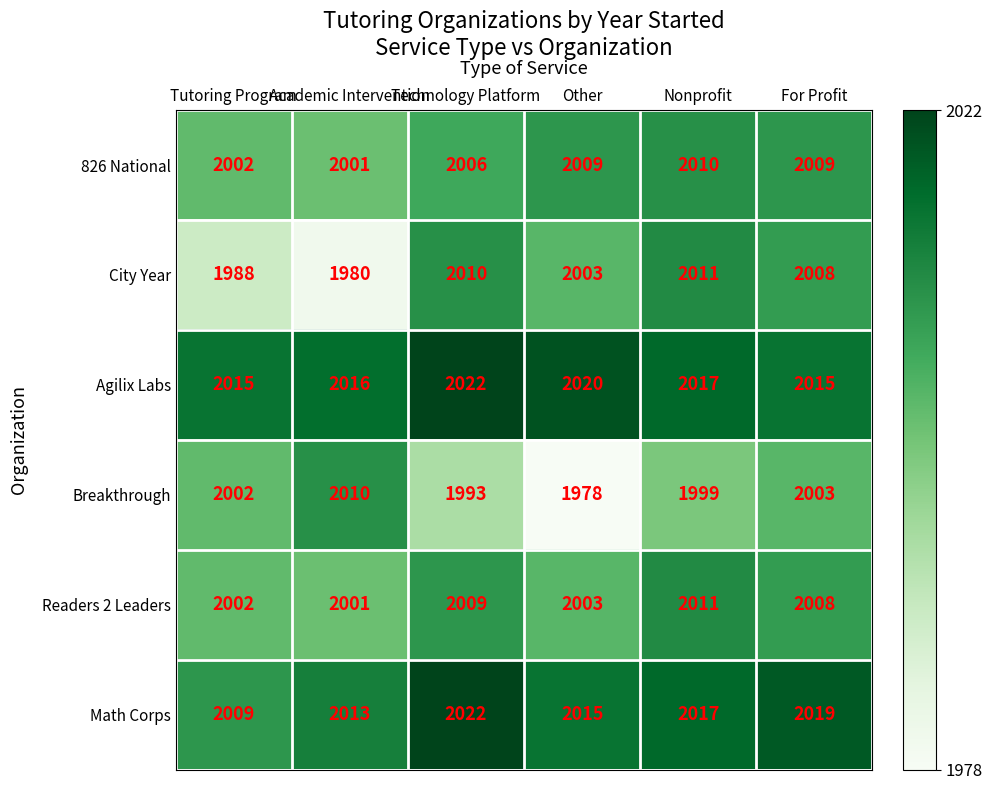

Which label corresponds to the smallest value in the chart?

Other